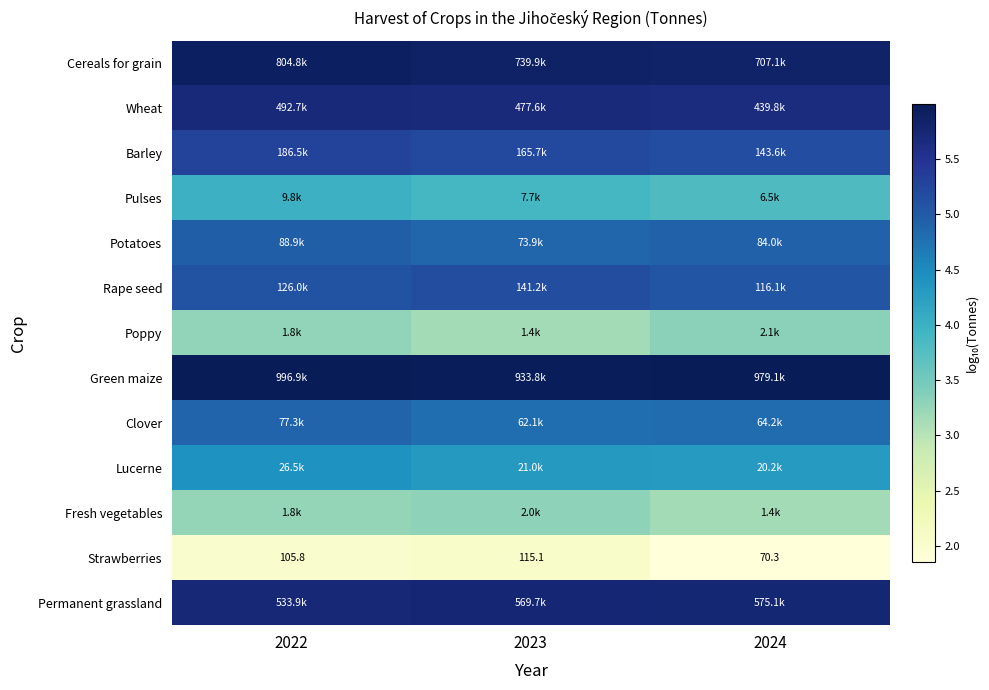

What is the spread (max minus min) of values at 2023?

3.9